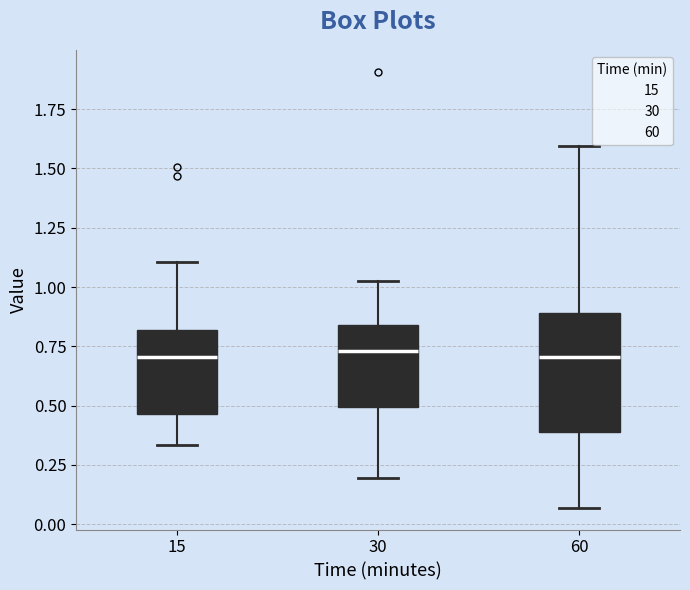

Reading left to right, transcribe this box plot: for each box, give where its median line is, the range the box spans, and where its two whiskers end, as read against the y-axis. The values are not printed on the chart, so give them approximately, as read against the axis.

15: median 0.70, box 0.45 to 0.80, whiskers 0.35 to 1.10
30: median 0.75, box 0.50 to 0.85, whiskers 0.20 to 1.05
60: median 0.70, box 0.40 to 0.90, whiskers 0.05 to 1.60